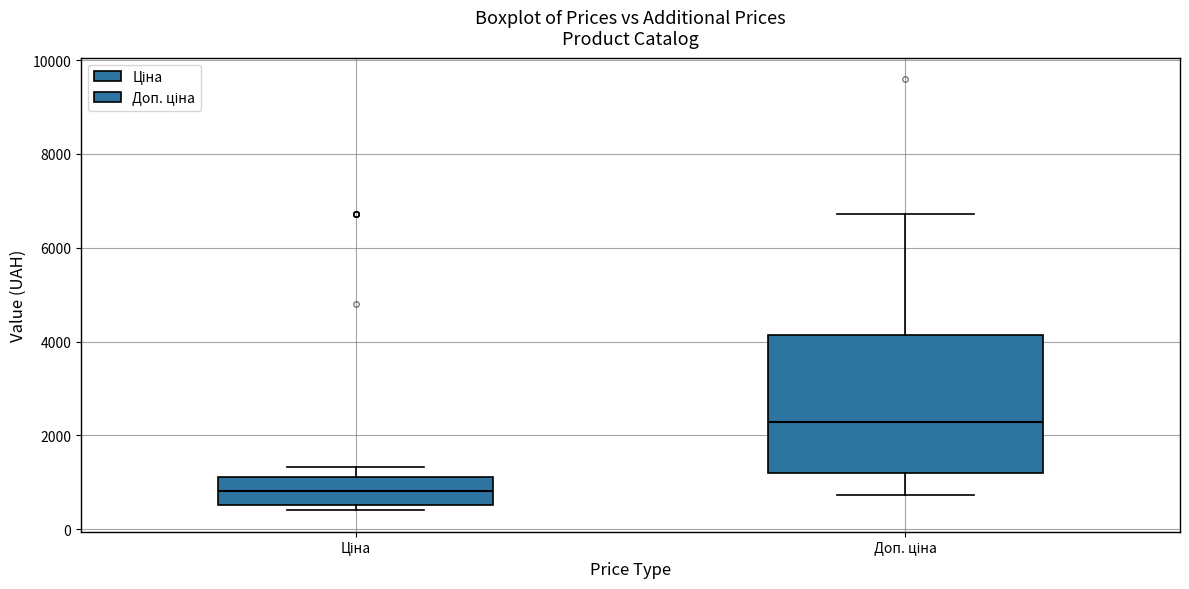

Which box's median line is the lowest?

Ціна